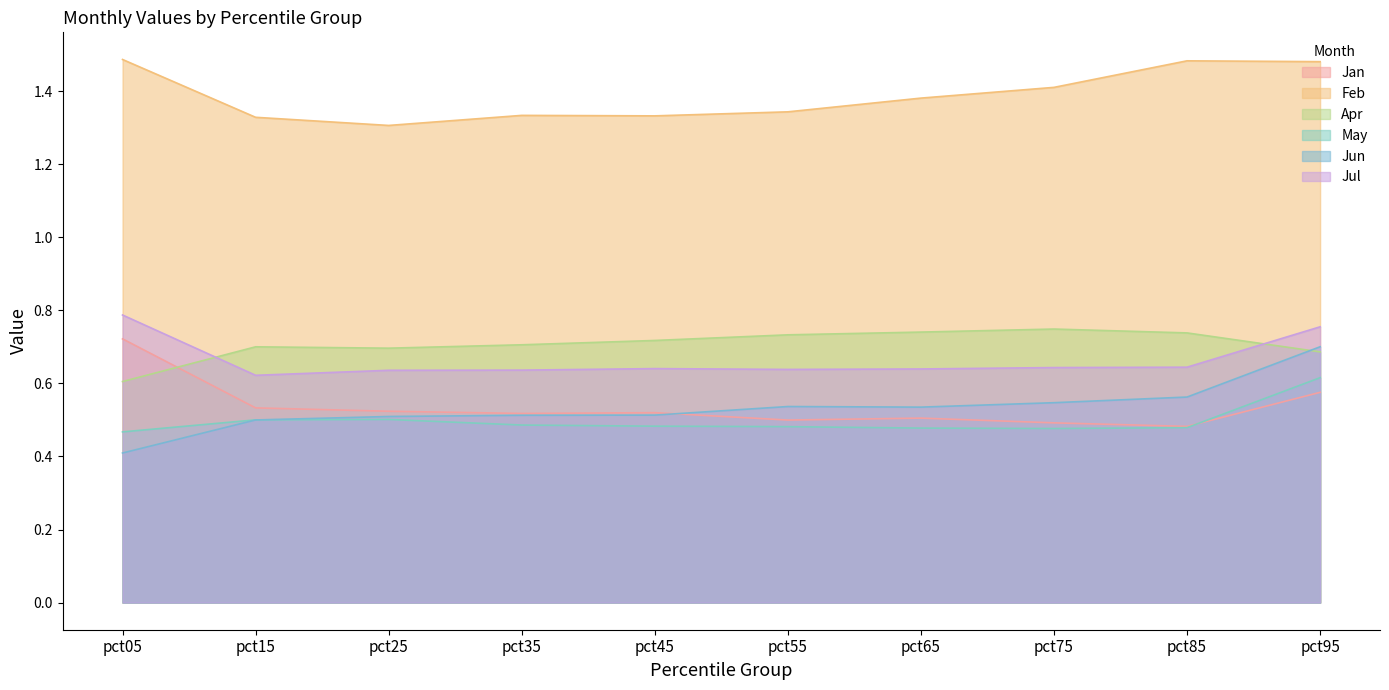

Between which two adjacent categories do Apr and Jan first intersect?

pct05 and pct15